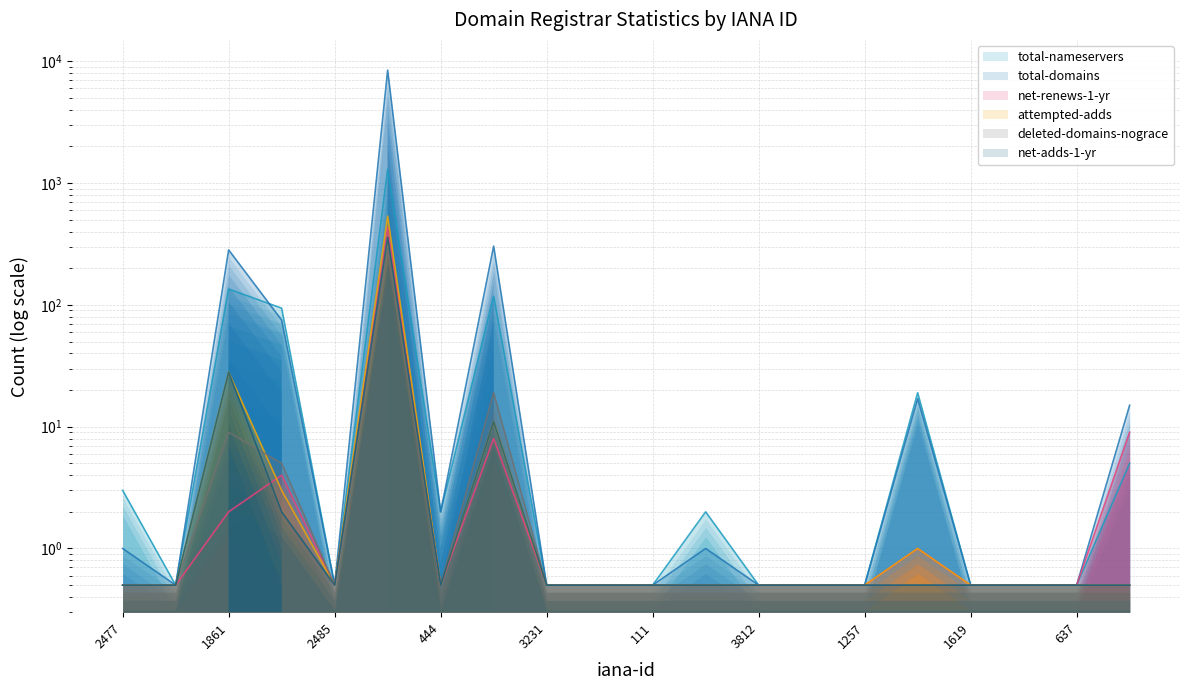

True or false: net-renews-1-yr has a value of 5.4 at 670.

False